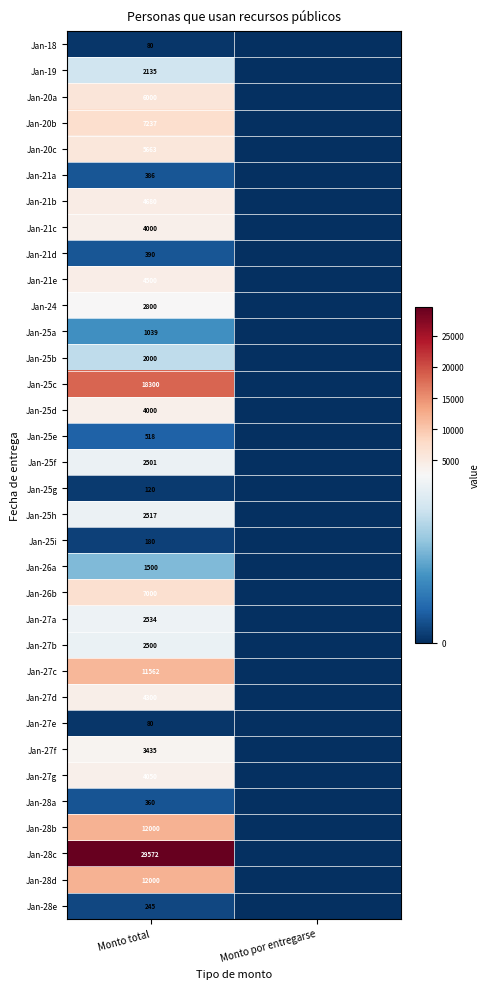

Which label corresponds to the largest value in the chart?

Monto total